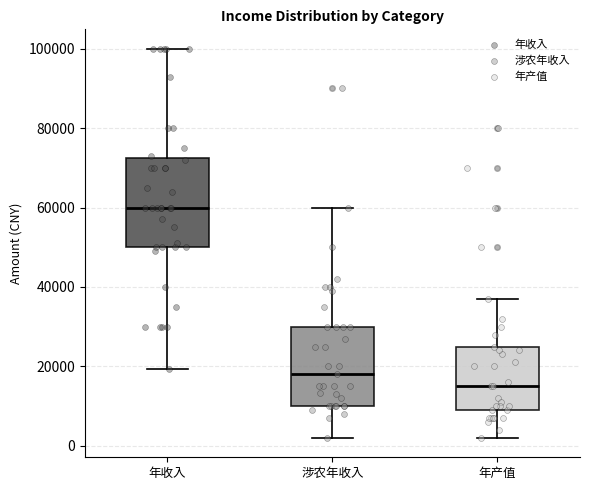

Where does the lower whisker of the box for 年产值 end on the y-axis? The values are not printed on the chart, so give them approximately, as read against the axis.

2000